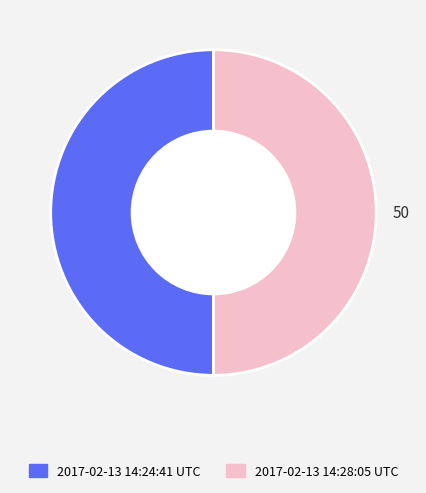

What is the ratio of the value at 2017-02-13 14:28:05 UTC to the value at 2017-02-13 14:24:41 UTC?

1.0